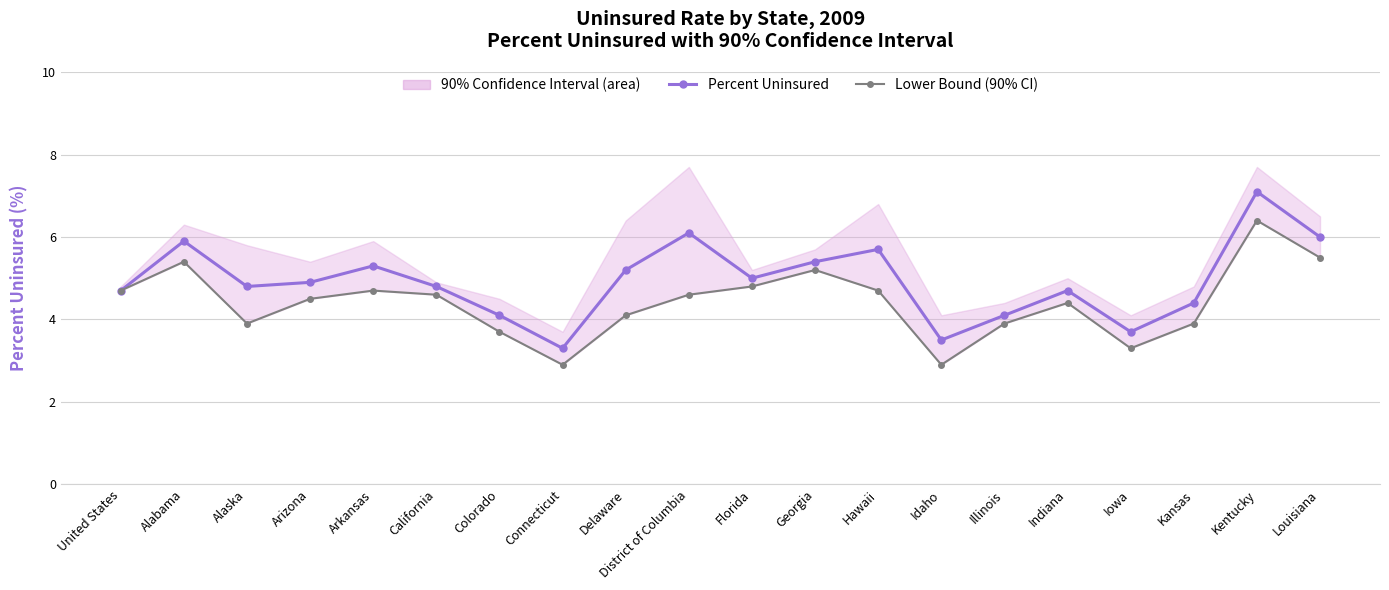

Which category has the lowest value across all series?

Connecticut